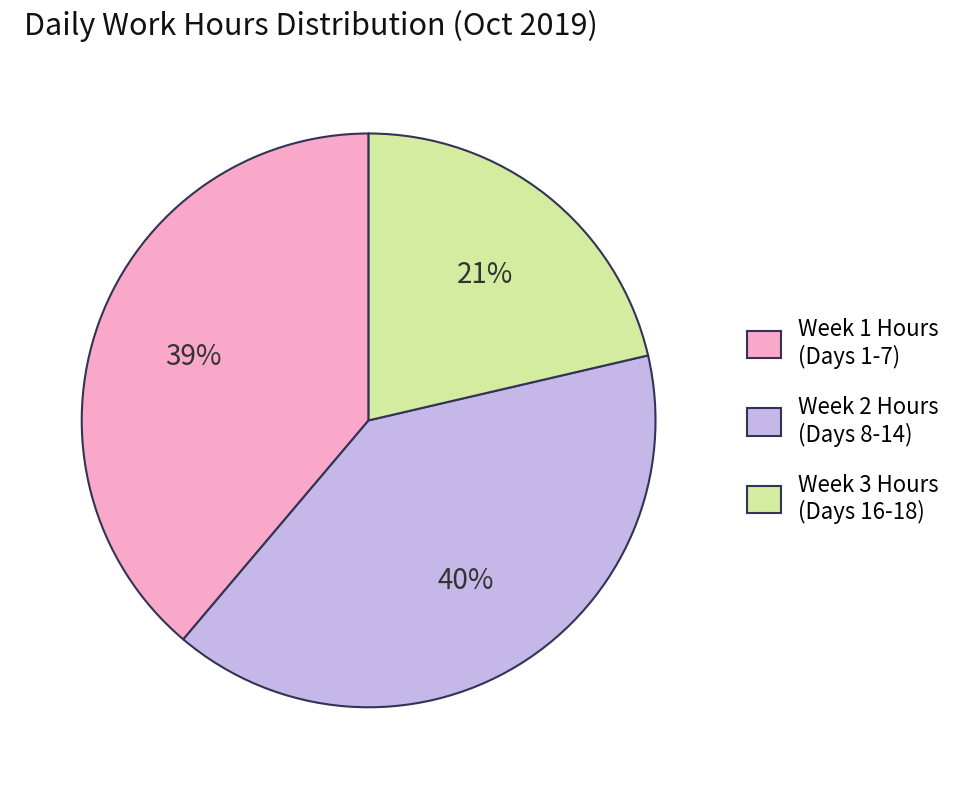

Does Week 2 Hours (Days 8-14) represent more than half of the total?

No